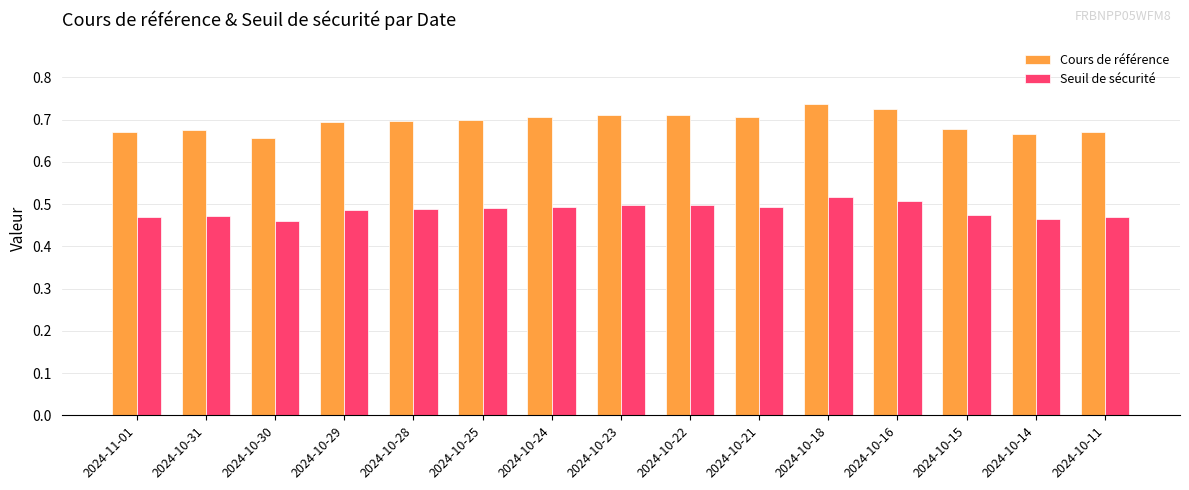

What is the label of the 2nd bar from the left?

2024-10-31